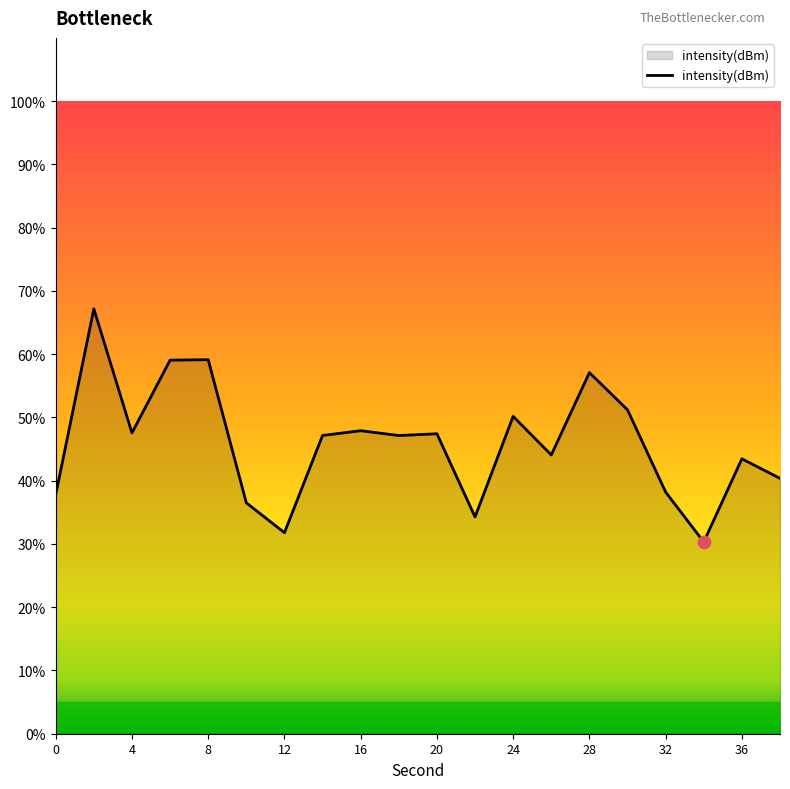

What is the difference between the maximum and minimum values?

36.9